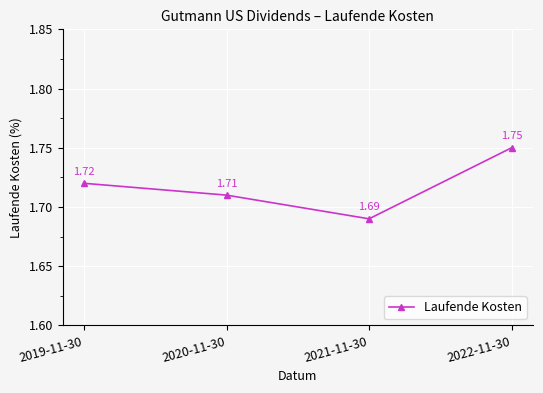

The value at 2021-11-30 is 0.7. True or false?

False